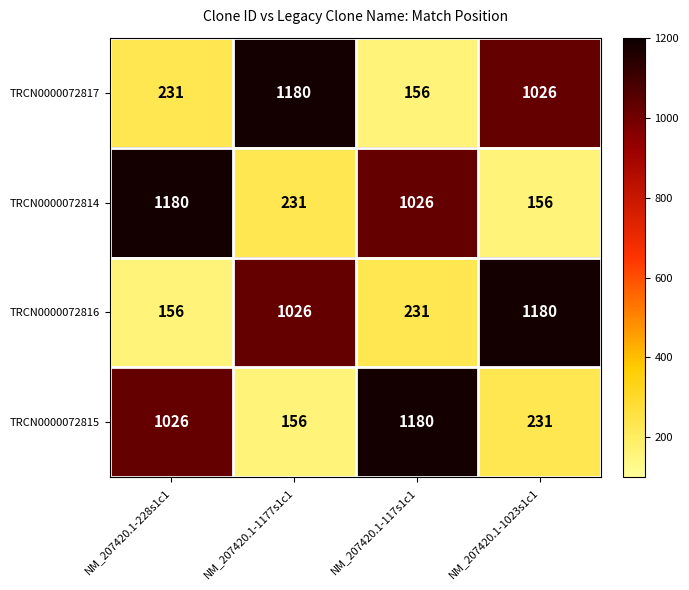

What is the greatest value displayed?

1180